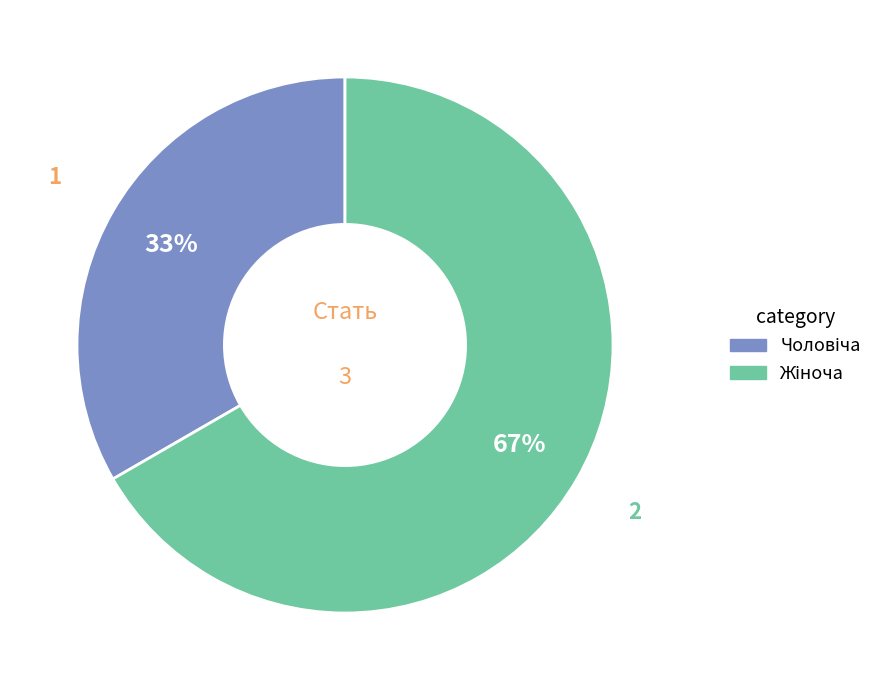

Is there any slice that represents more than half of the pie?

Yes